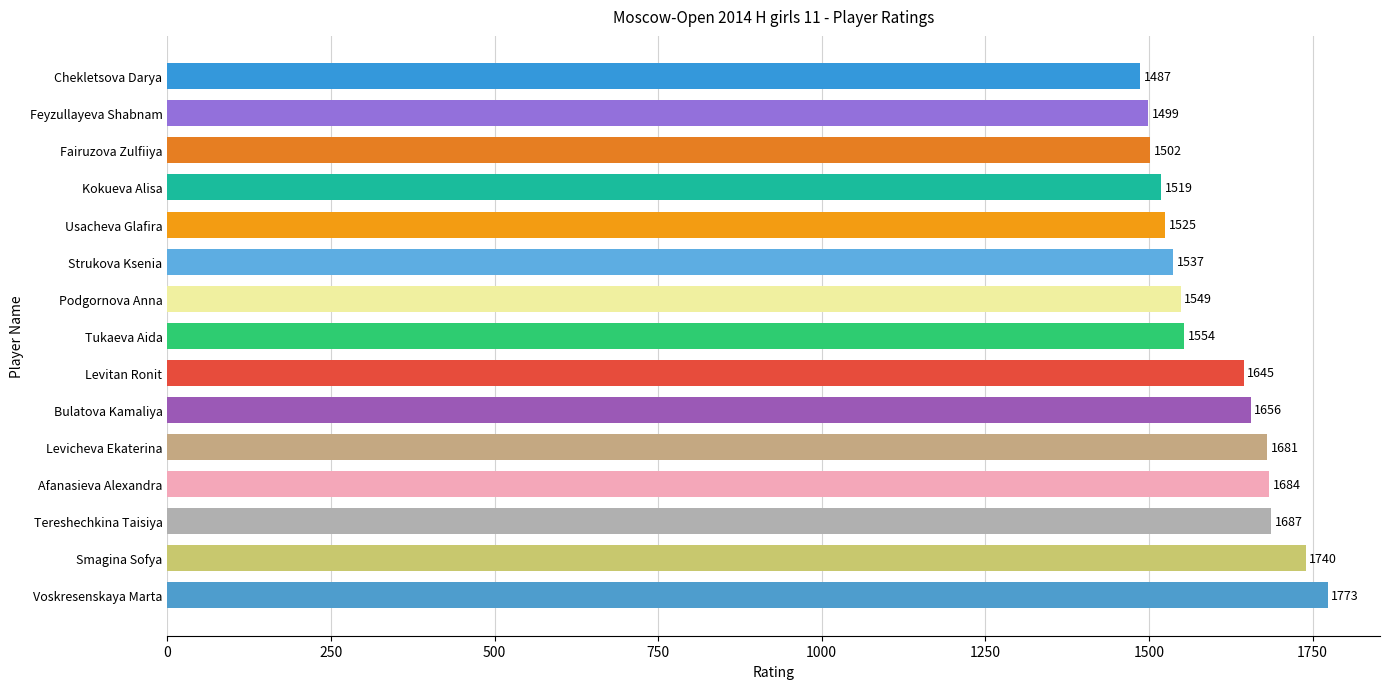

Count the number of data series in this chart.

1